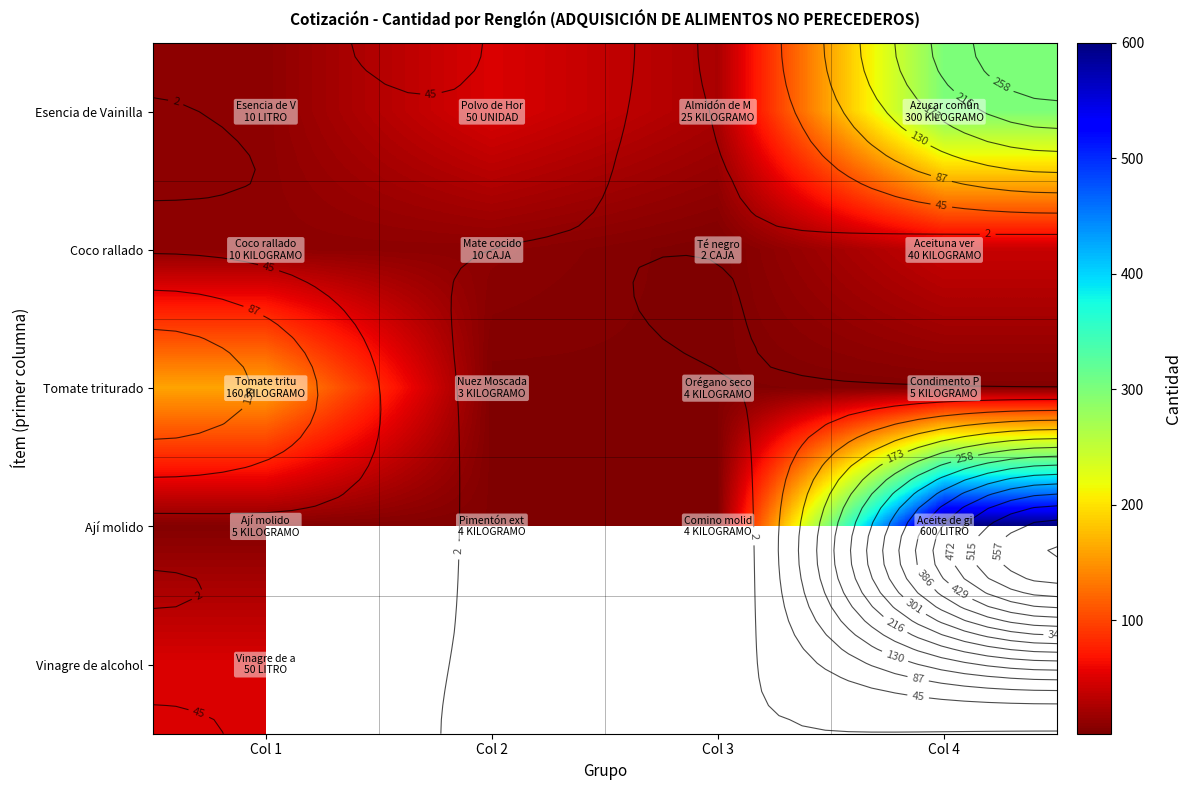

Count the number of data series in this chart.

5